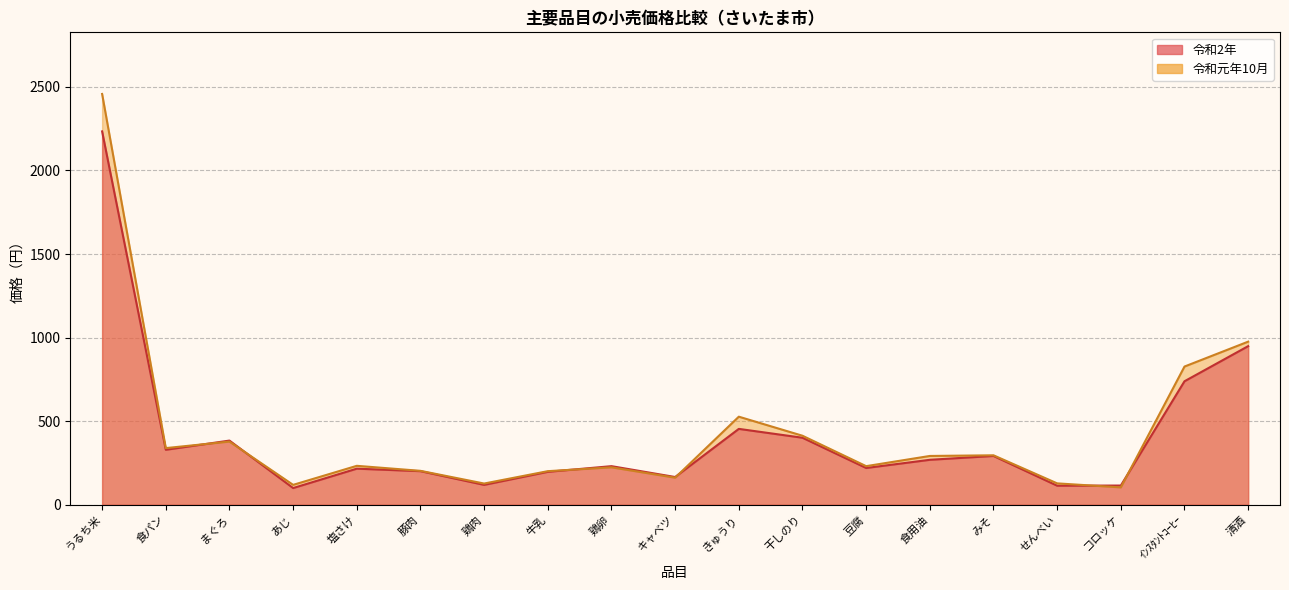

The value of 令和2年 at 食用油 is 269. True or false?

True